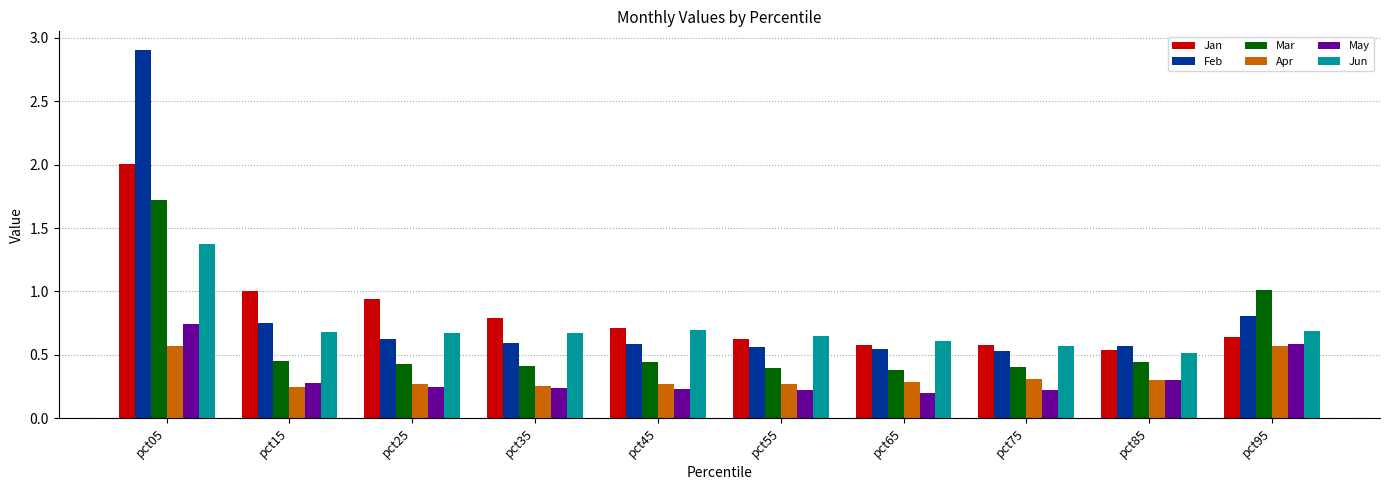

The Jun series shows 0.5 at pct85. True or false?

True